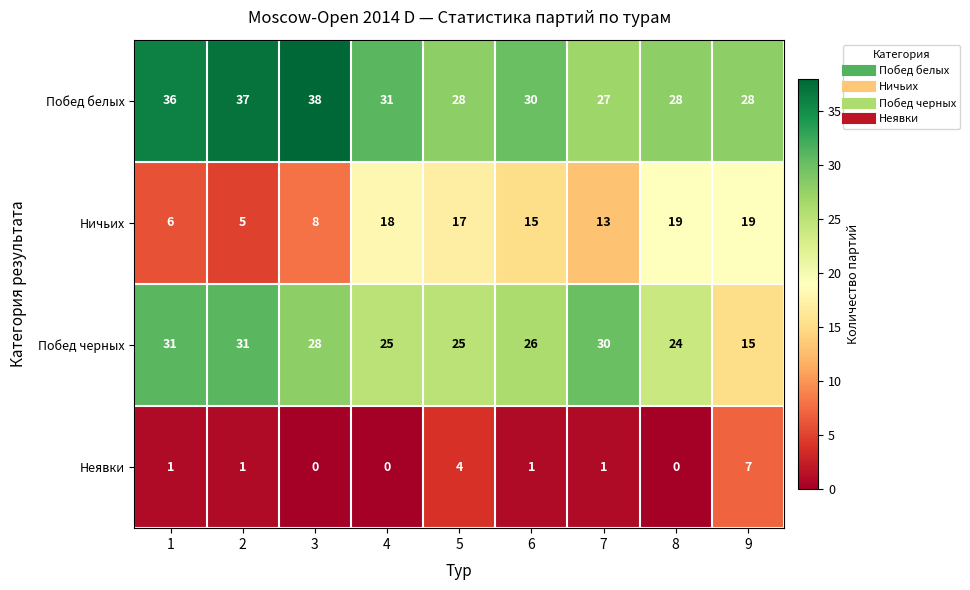

The value of Побед белых at 4 is 17. True or false?

False